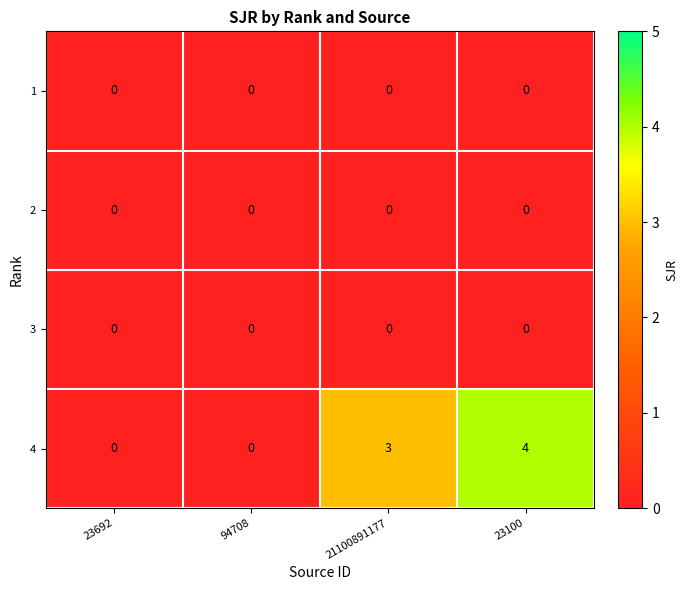

Which series changed the most between 23692 and 23100?

4